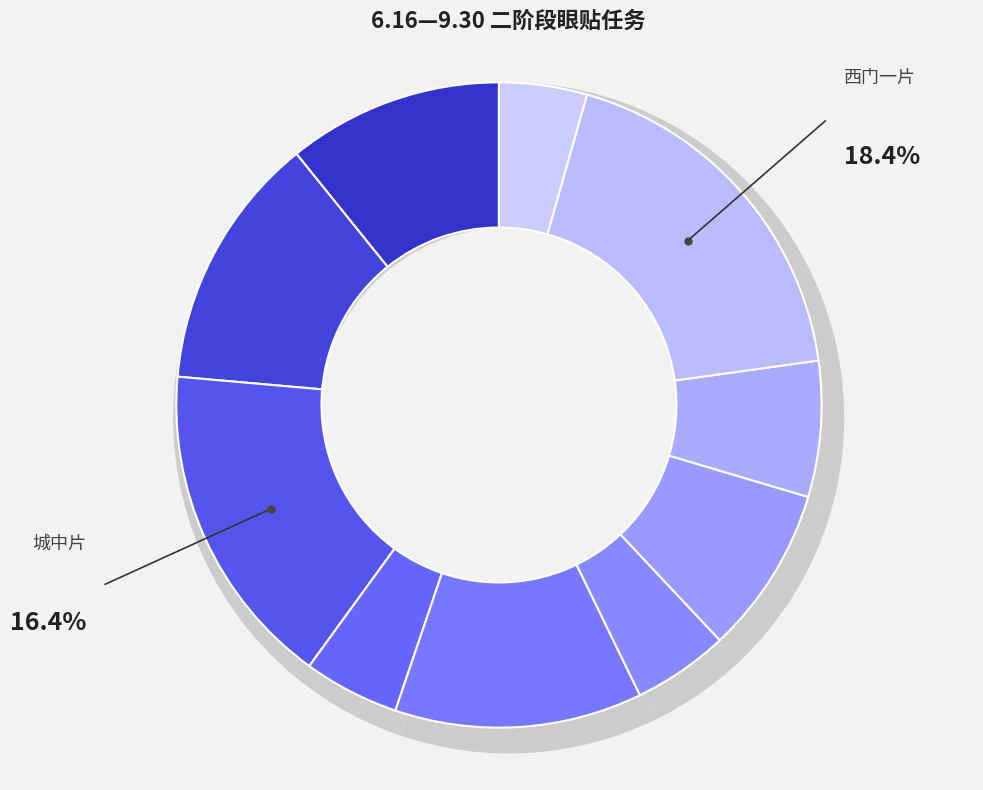

True or false: 崇州片 accounts for 1% of the total.

False